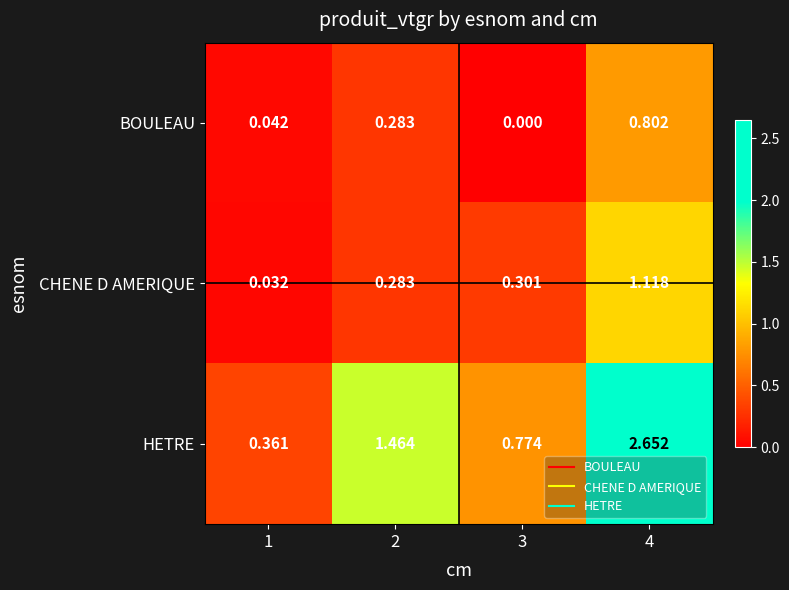

Which series changed the most between 3 and 4?

HETRE